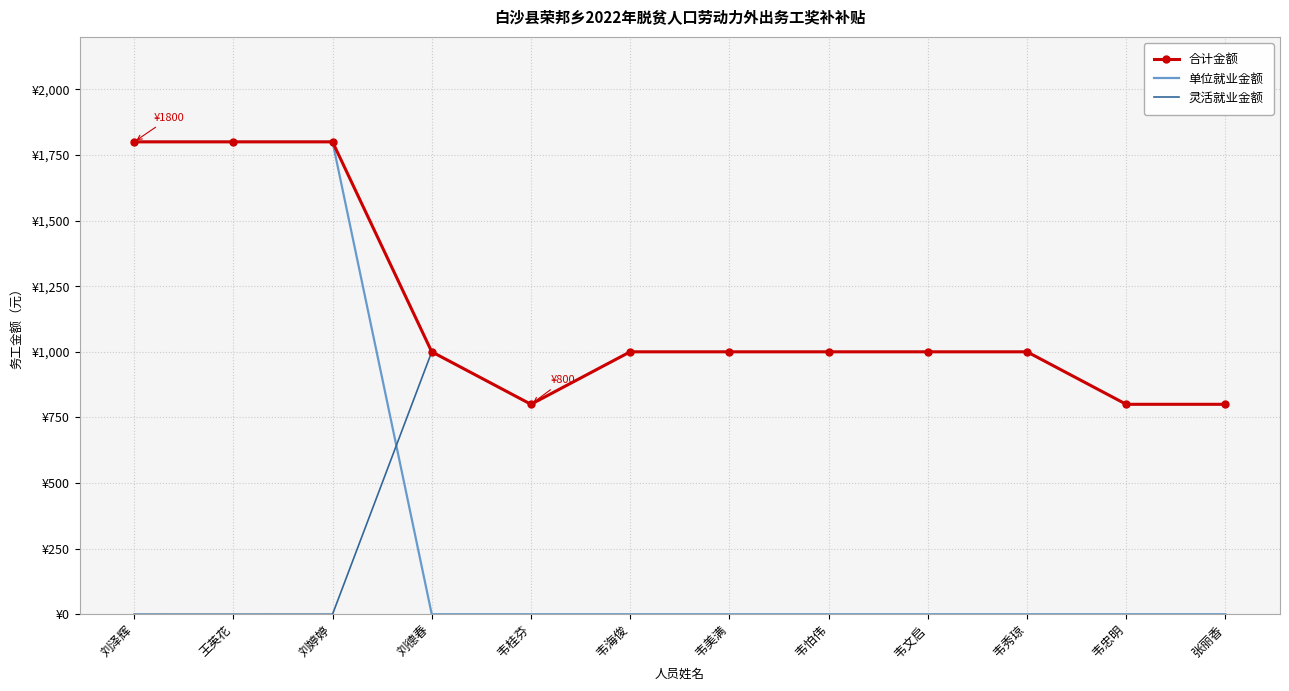

What position from the right is 韦秀琼?

3